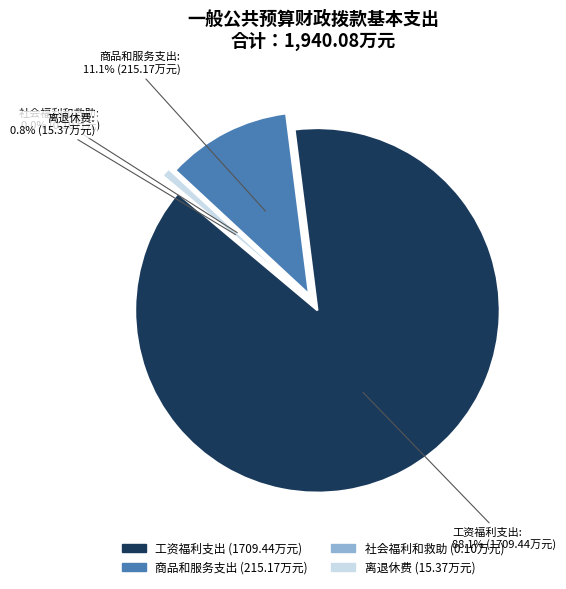

What is the total percentage of 离退休费 and 商品和服务支出?

11.9%